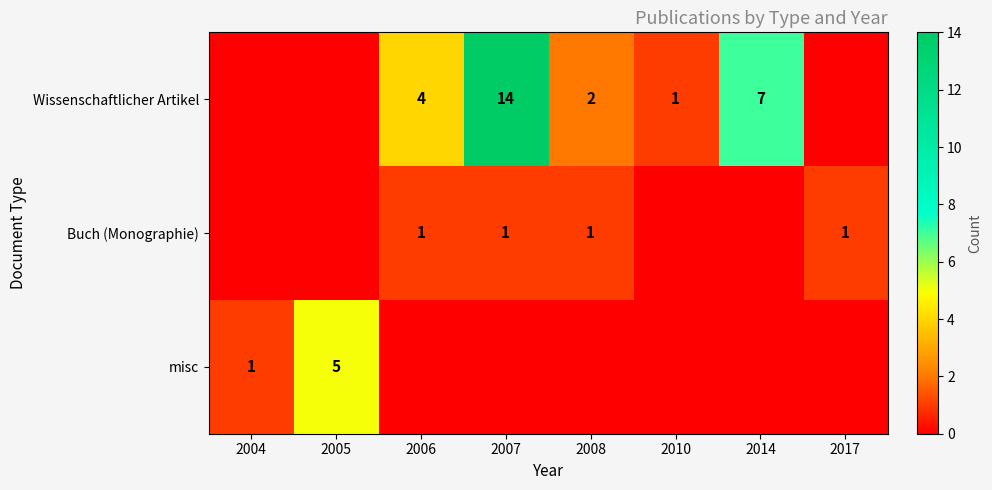

The value of Wissenschaftlicher Artikel at 2006 is 4. True or false?

True